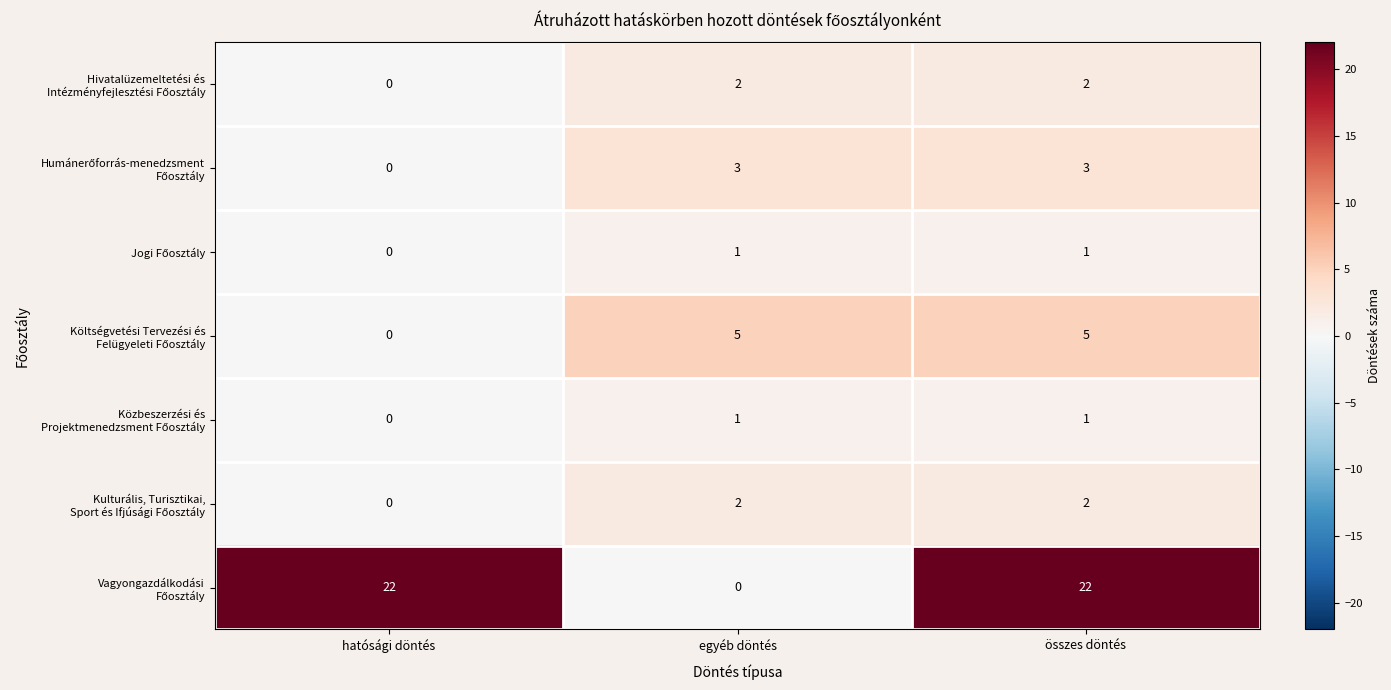

What is the total value across all series at hatósági döntés?

22